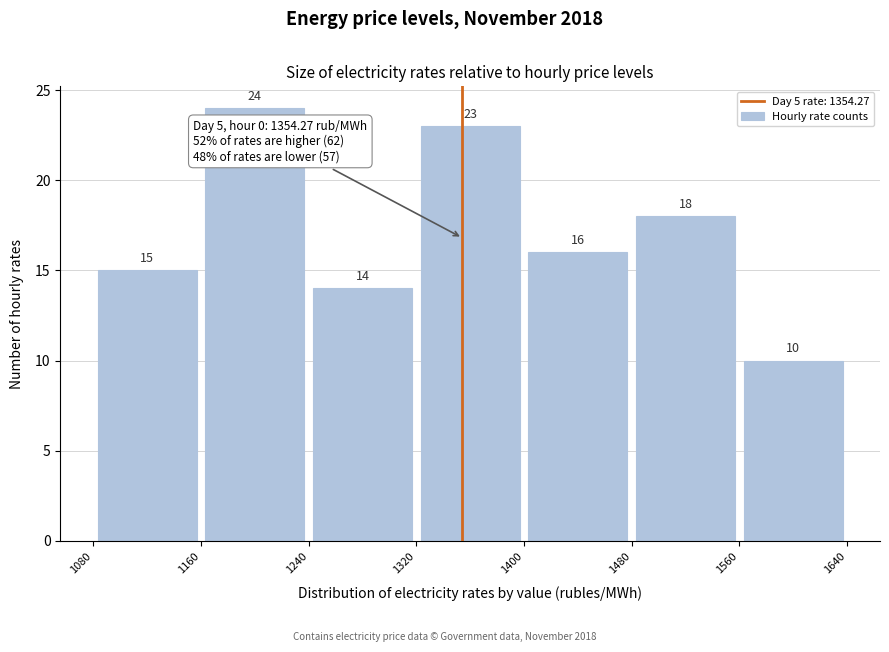

Which range on the x-axis has the tallest bar?

1160 to 1240